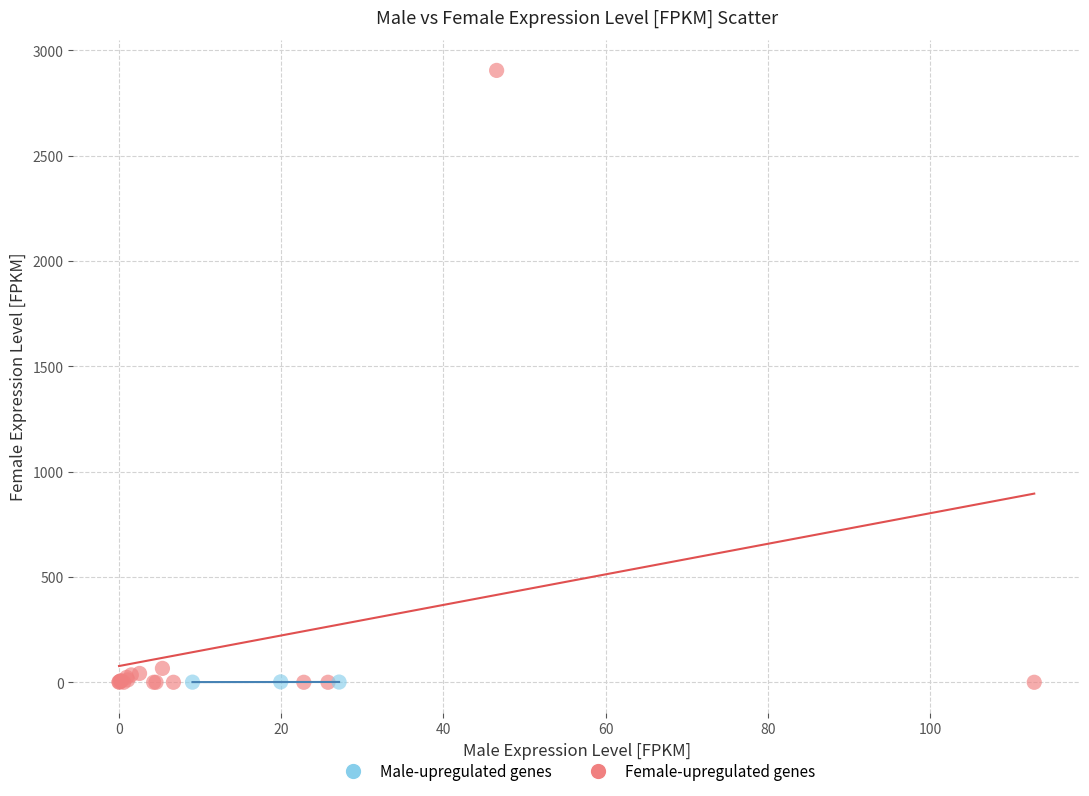

Which series has the widest spread of Y values?

Female-upregulated genes